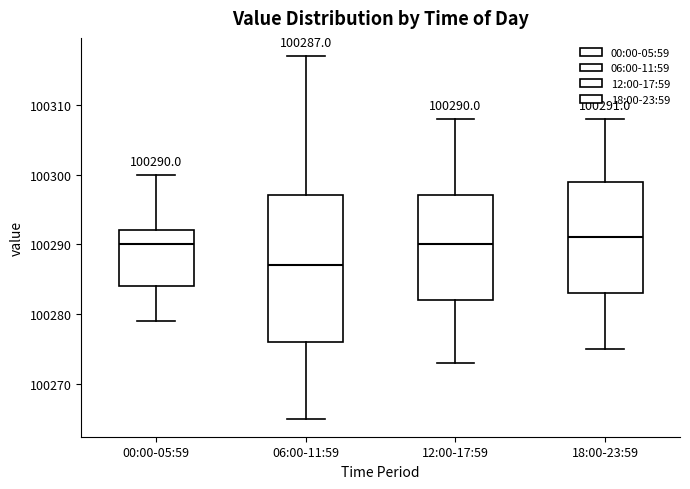

Which box's median line is the highest?

18:00-23:59